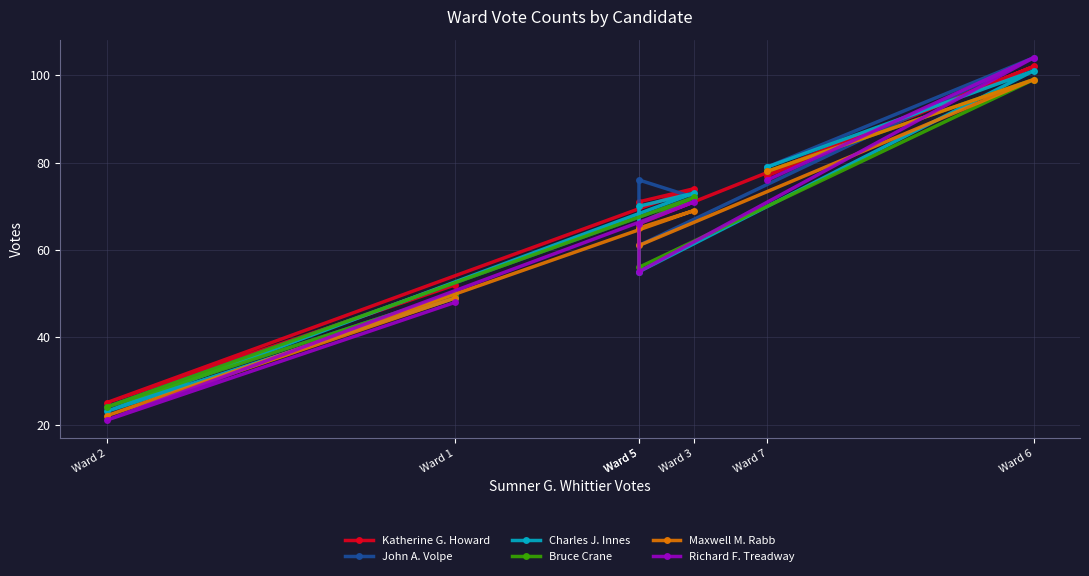

What is the average value of the Katherine G. Howard series?

67